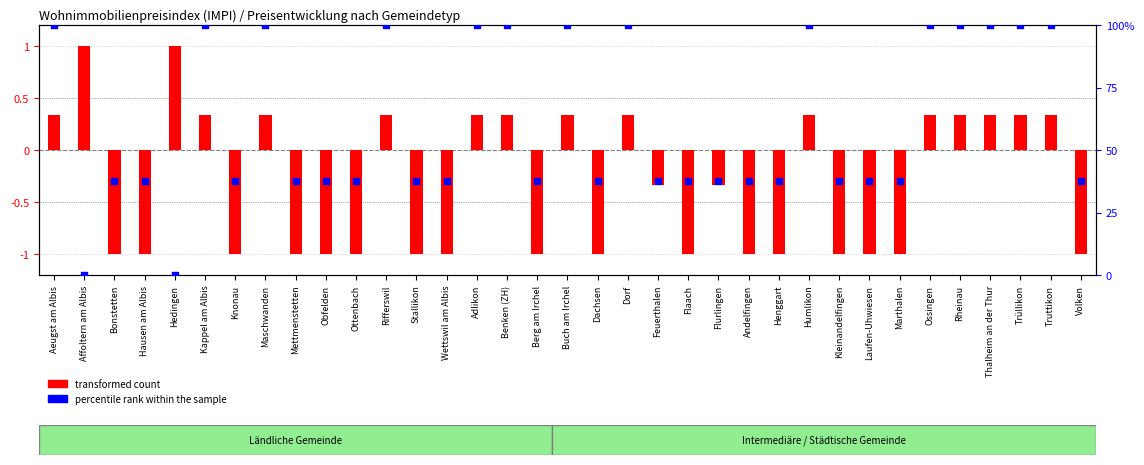

What is the total value across all series at Kappel am Albis?

100.3